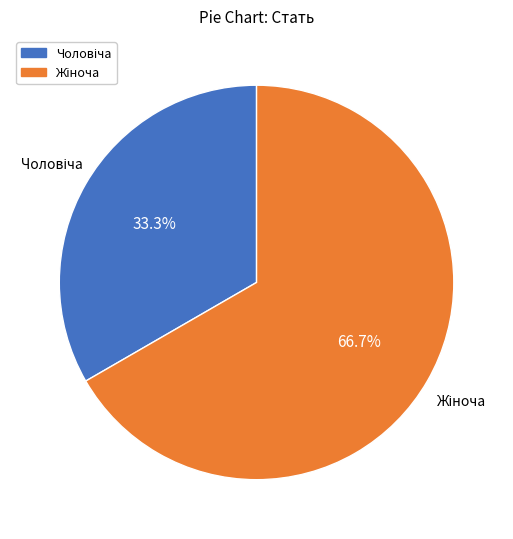

Is there any slice that represents more than half of the pie?

Yes